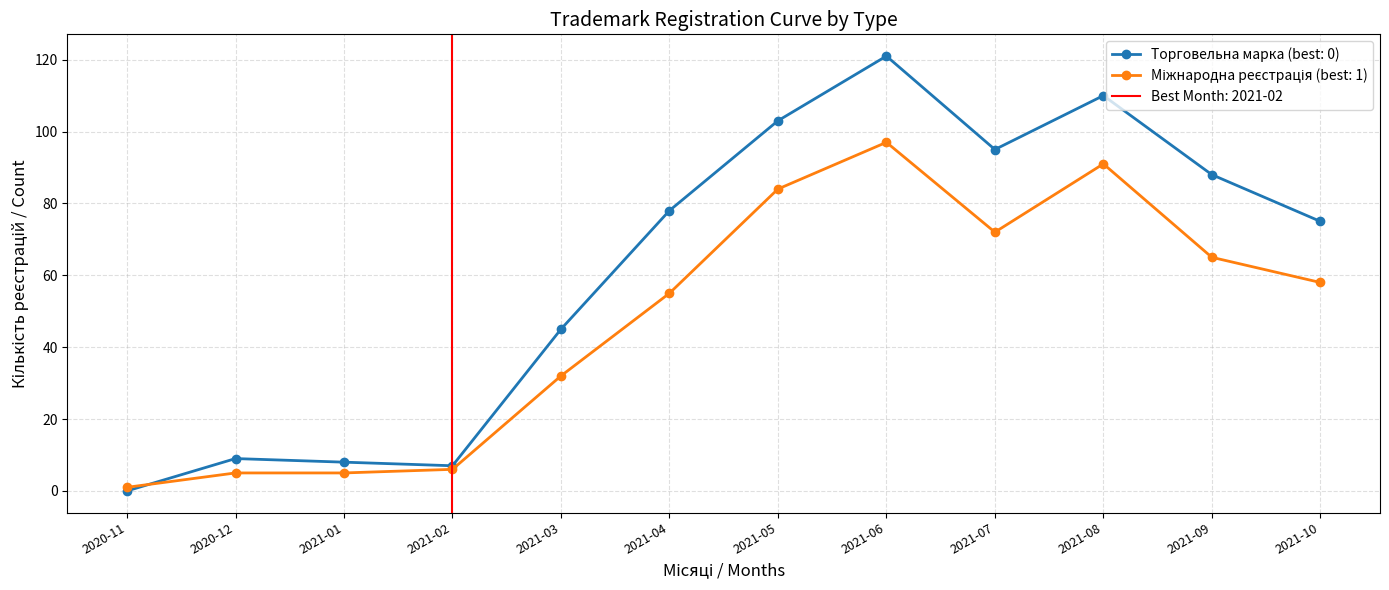

True or false: Торговельна марка (best: 0) has more than 1 interior local peaks.

True